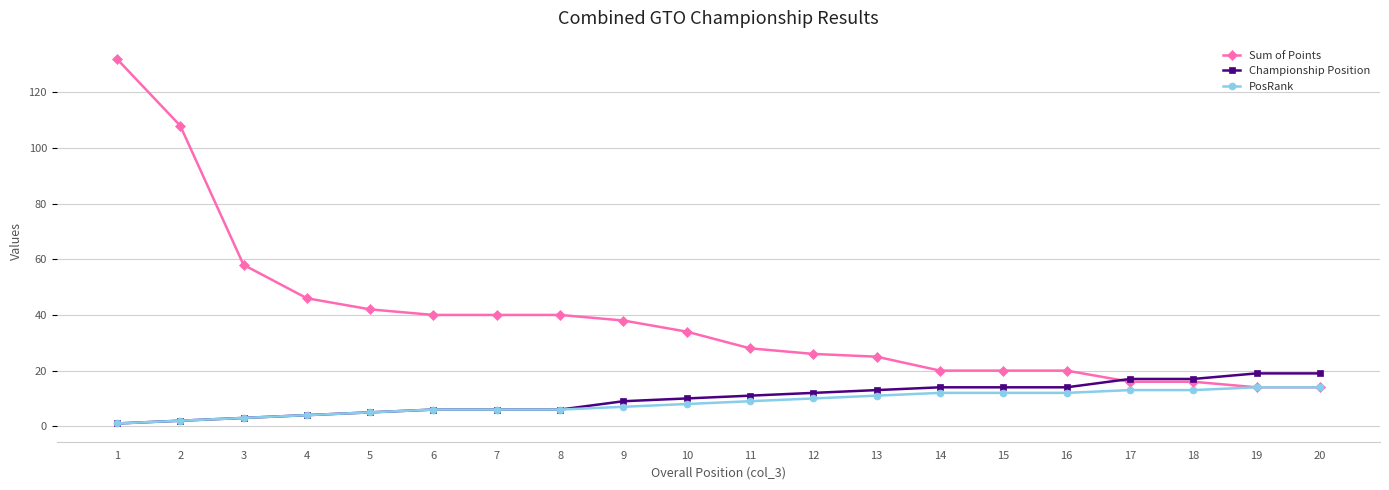

What are all the series names shown in the legend?

Sum of Points, Championship Position, PosRank